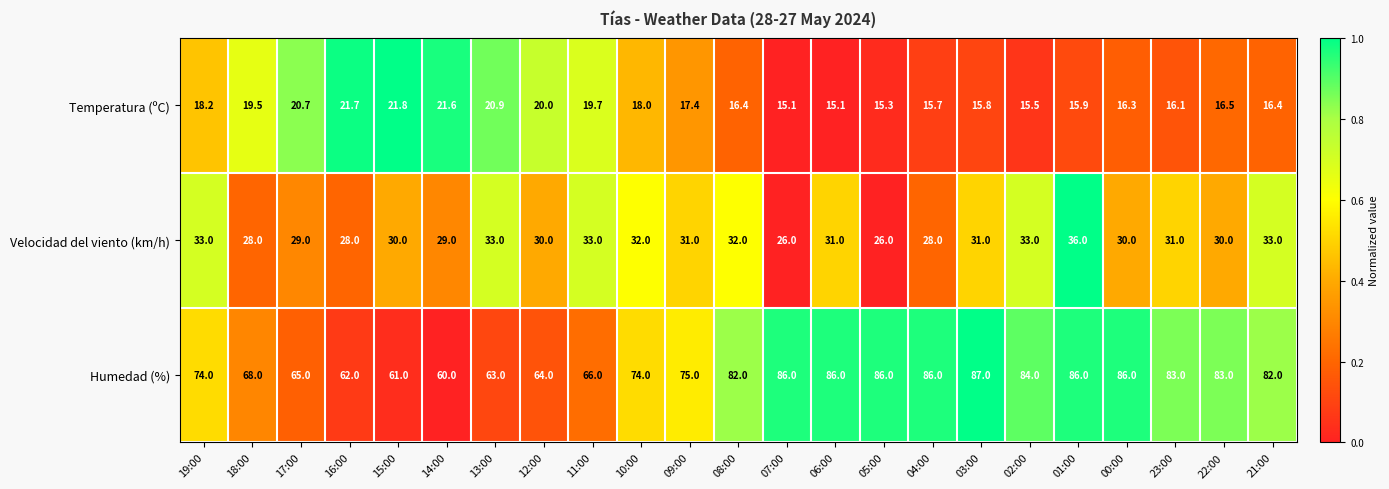

Which category has the highest value in the Humedad (%) series?

03:00